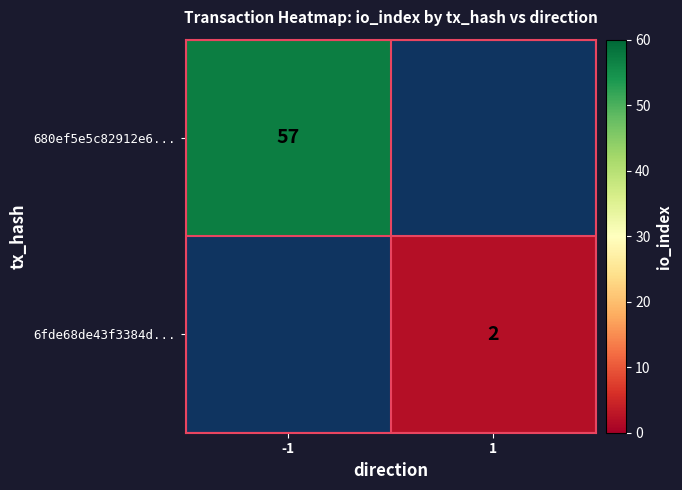

True or false: 6fde68de43f3384d... has a value of 3 at 1.

False